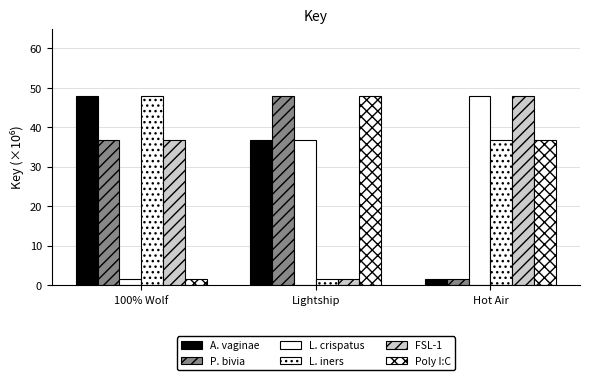

Which series has the largest range (max minus min)?

A. vaginae